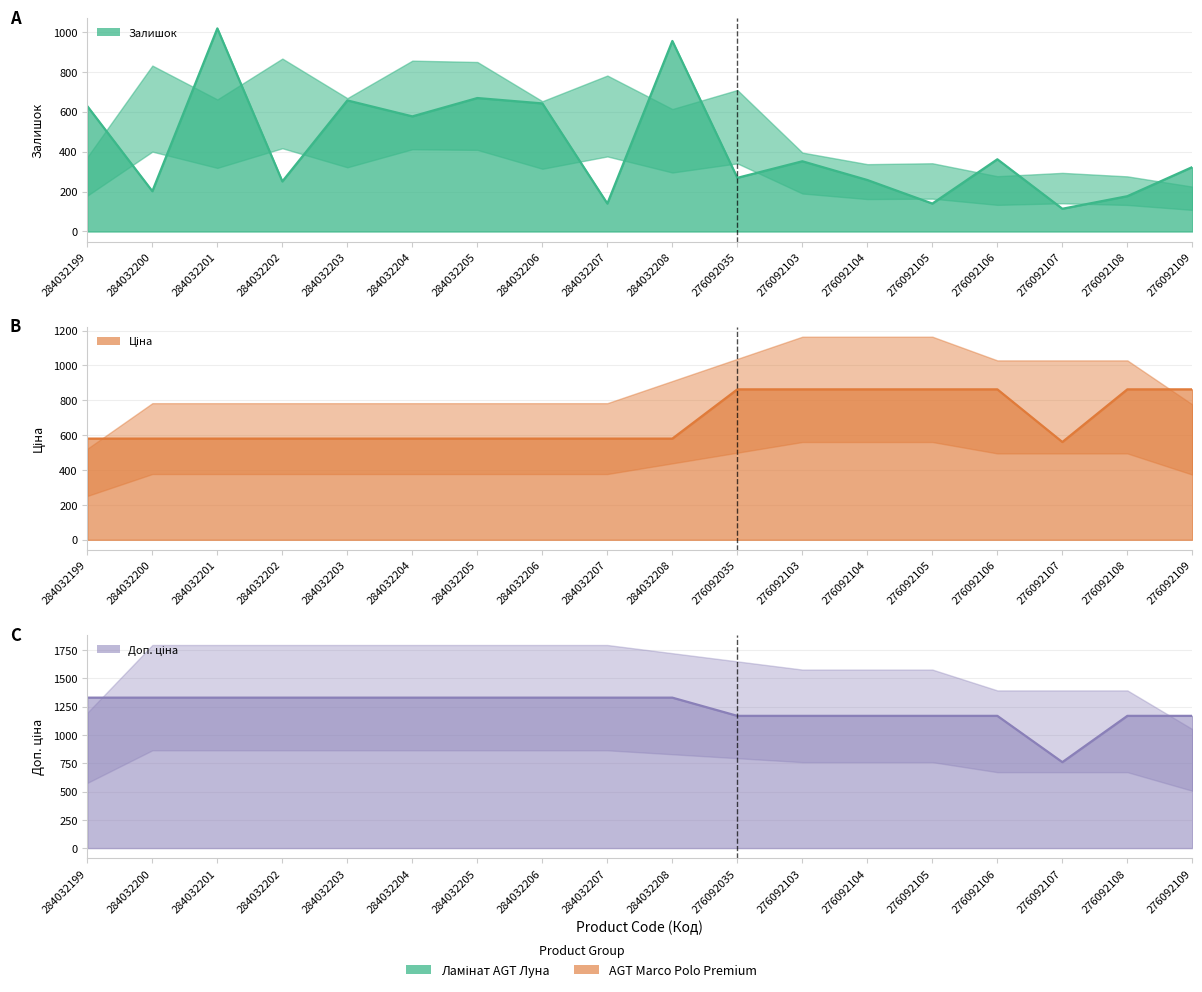

What is the spread (max minus min) of values at 284032203?

749.9